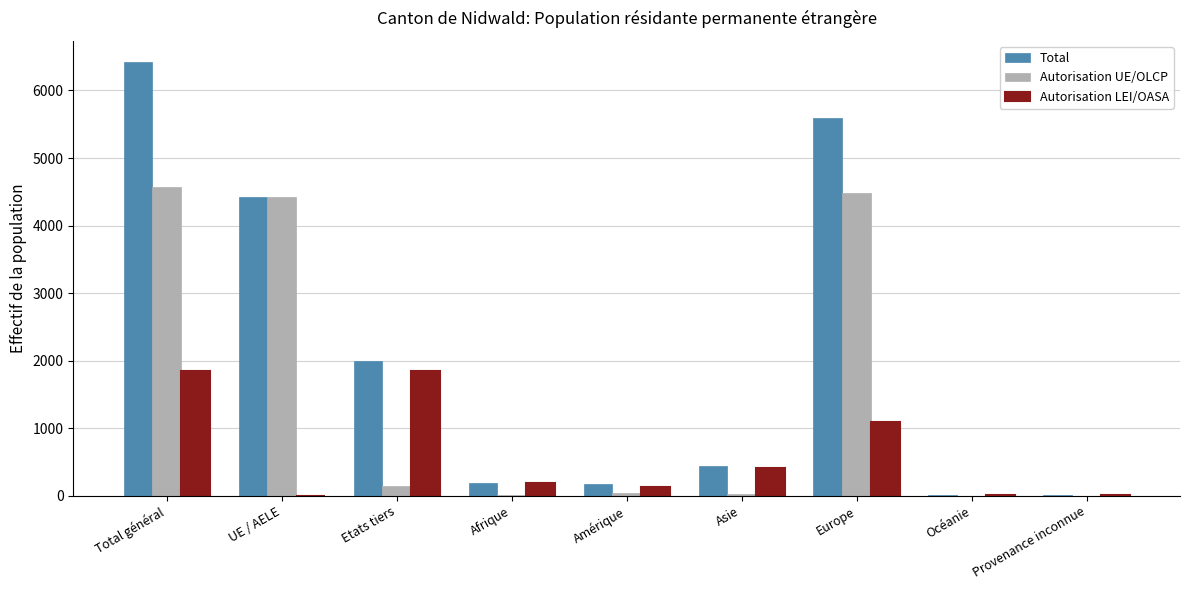

What is the approximate value of Total at Total général?

6415